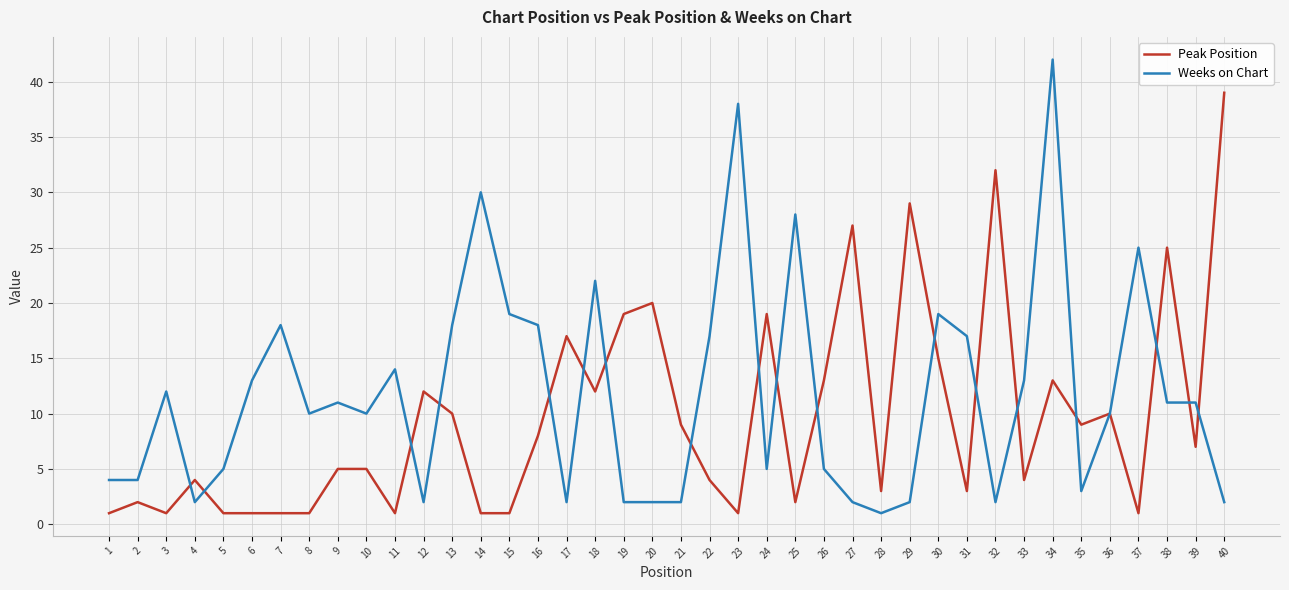

After their last crossing, which series has the higher values: Peak Position or Weeks on Chart?

Peak Position